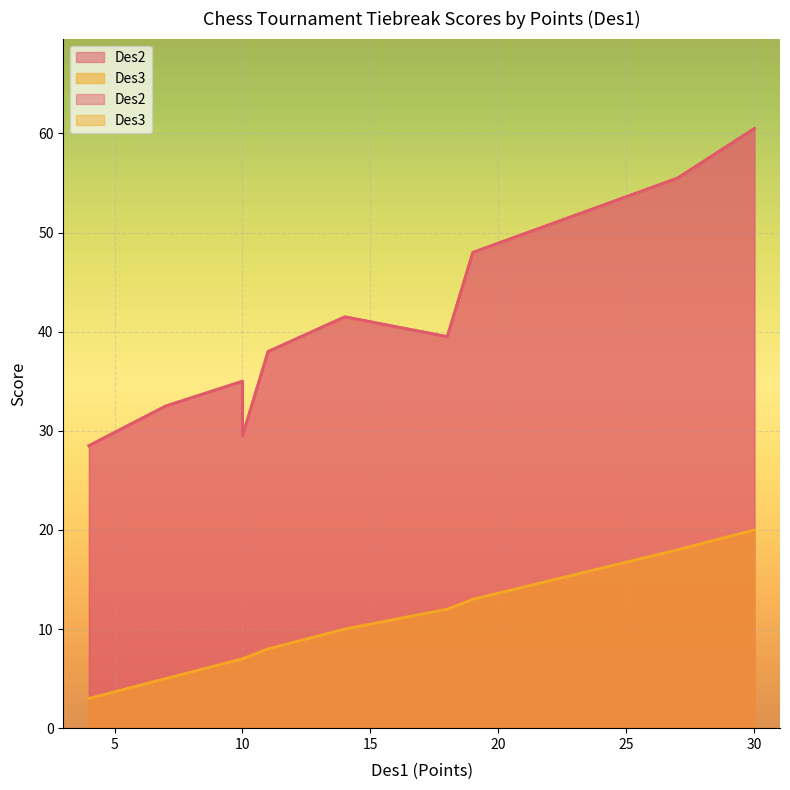

How many values in the Des2 series exceed 38?

5